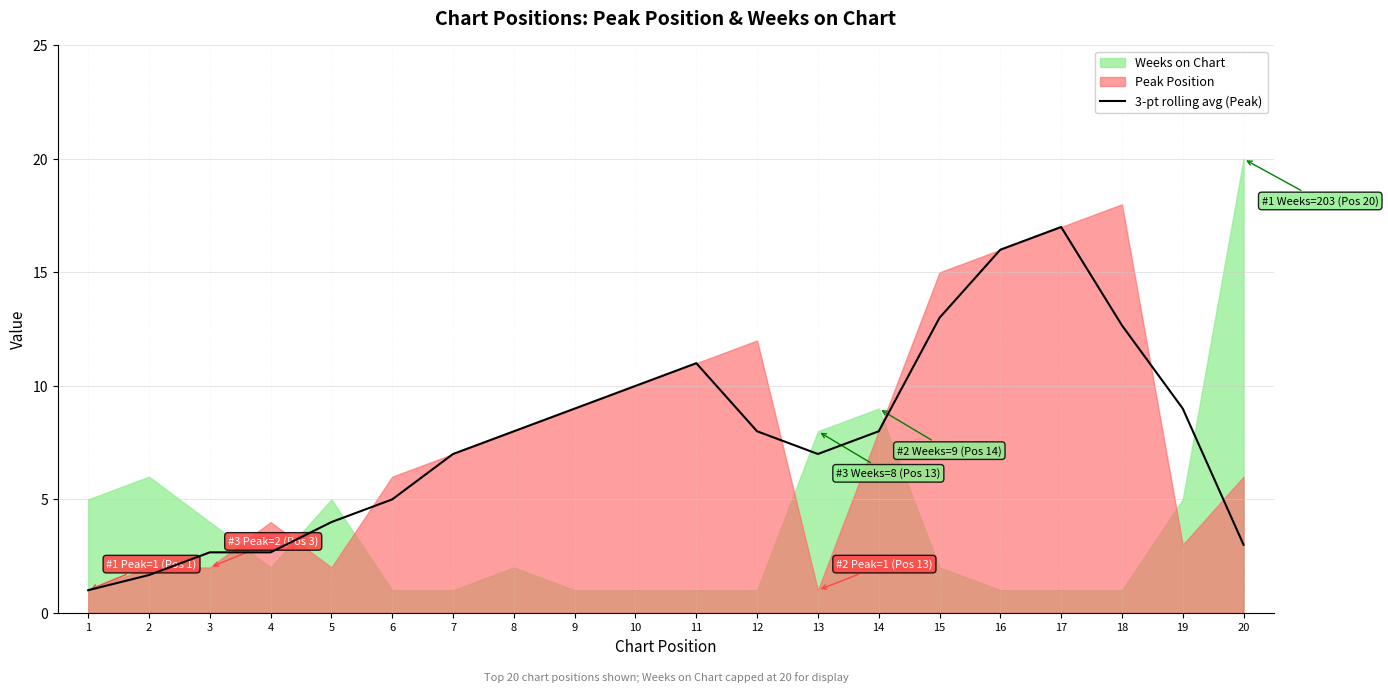

True or false: the data shows 5.9 at 9.

False